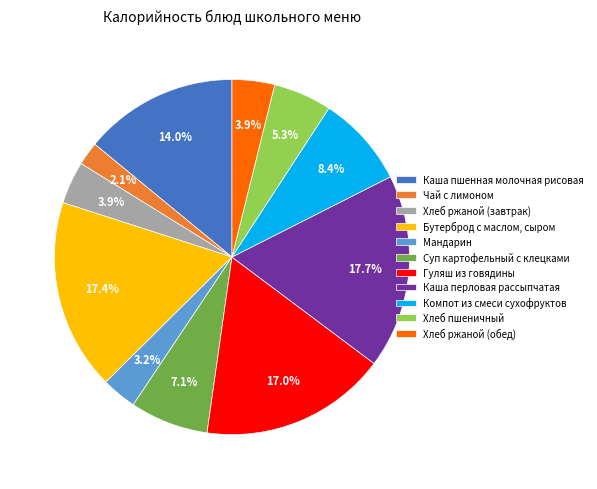

To the nearest percent, what percentage of the pie is Компот из смеси сухофруктов?

8%